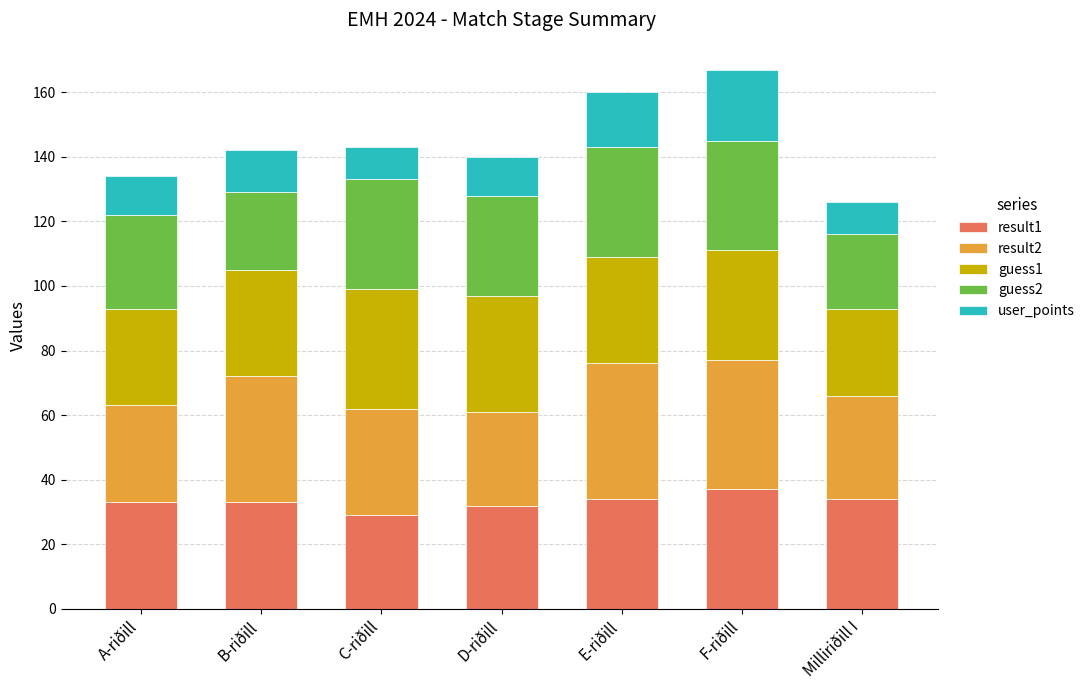

How many bars are there in total?

7